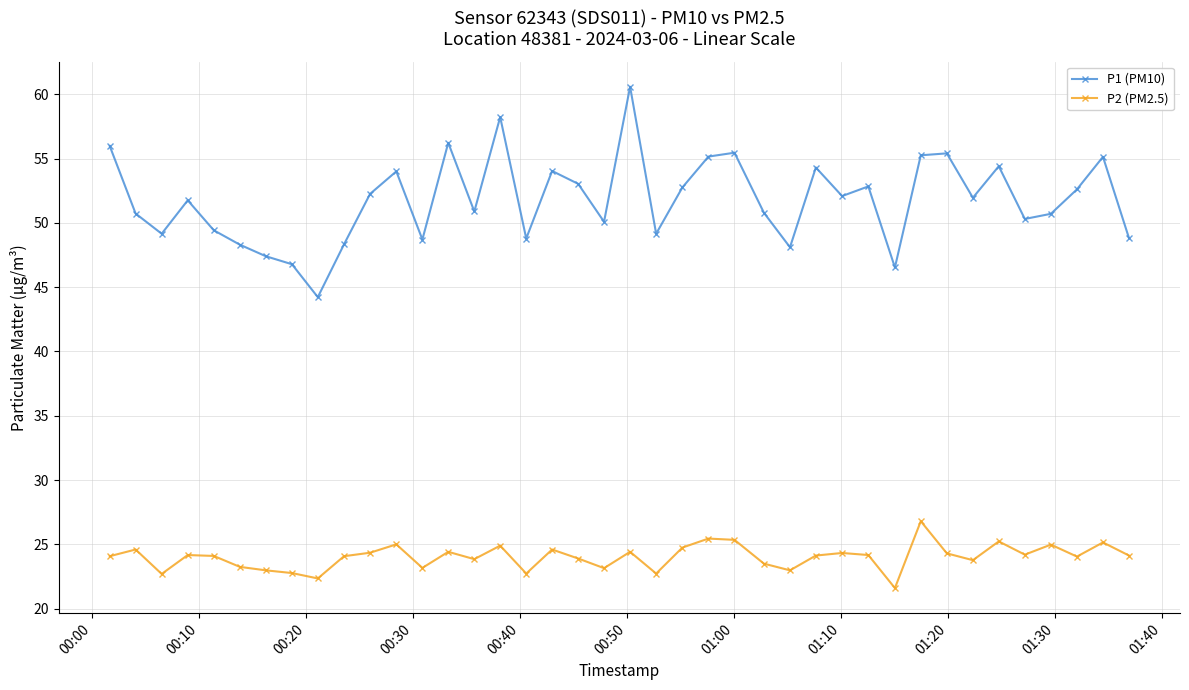

Which series has the widest spread of values?

P1 (PM10)